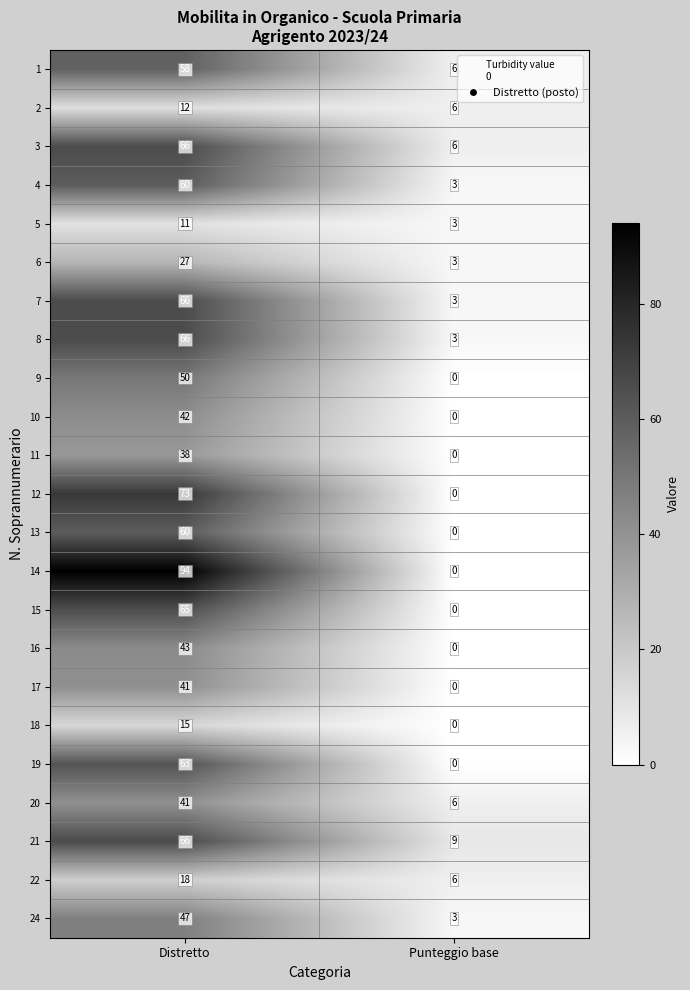

What is the lowest value of the 21 series?

9